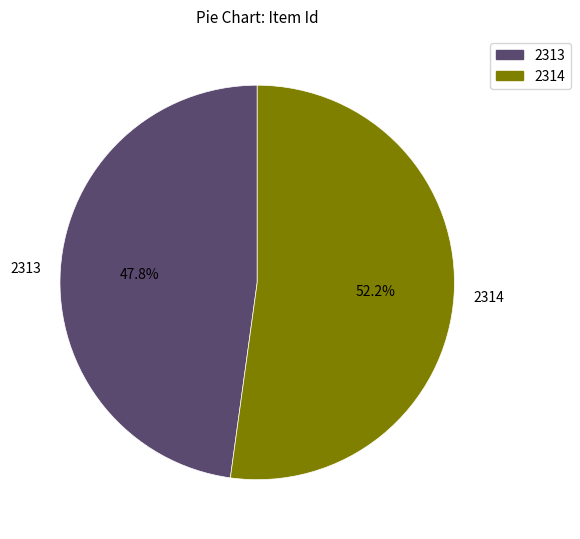

The 2313 slice represents 36% of the pie. True or false?

False